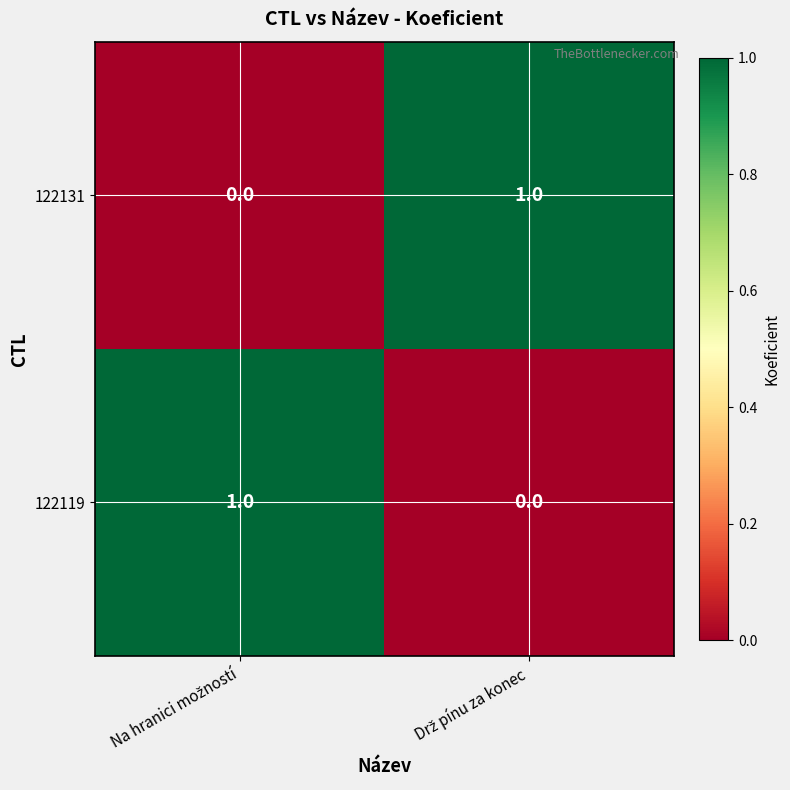

How many values in the 122119 series are below 1?

1